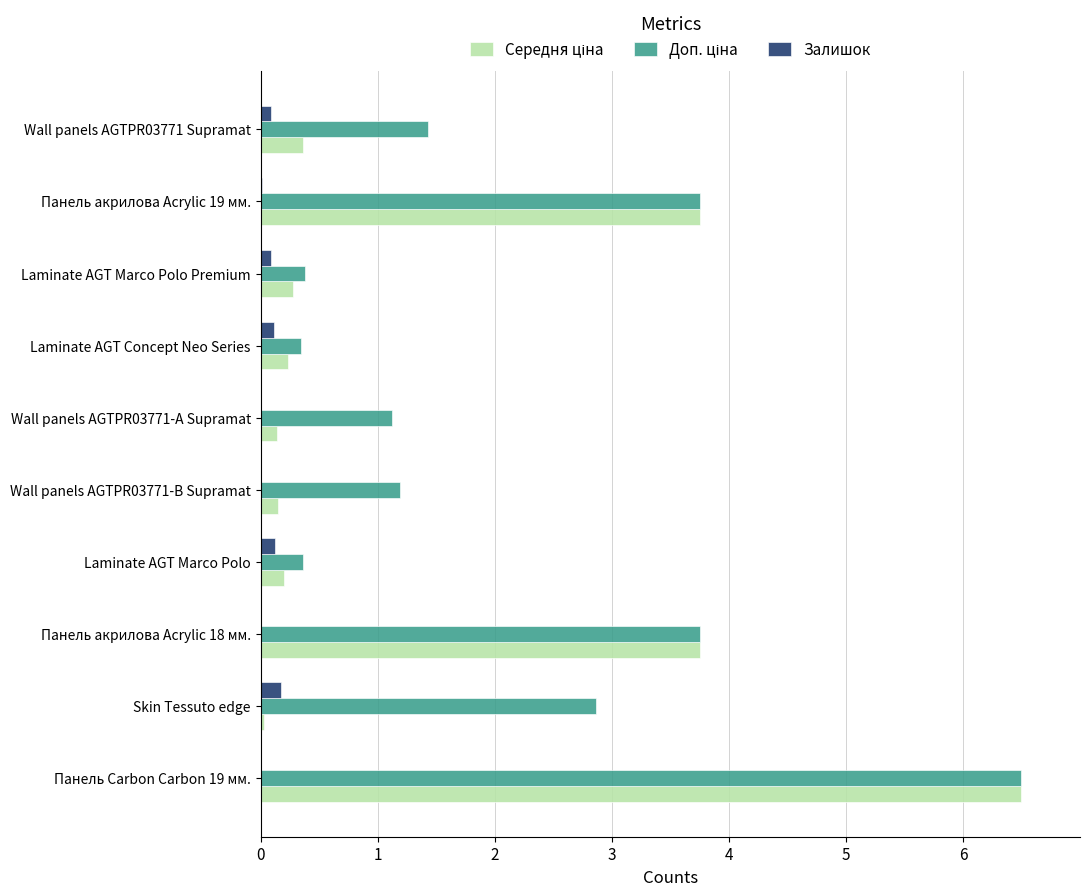

True or false: Залишок has a value of 0.0 at Панель акрилова Acrylic 19 мм..

True